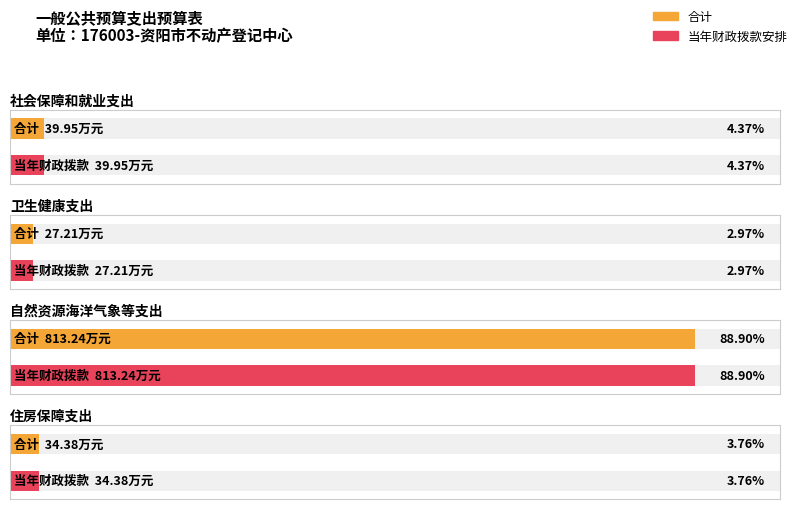

Reading left to right, extract all data points from this chart.

合计: 40.0	27.2	813.2	34.4
当年财政拨款安排: 40.0	27.2	813.2	34.4